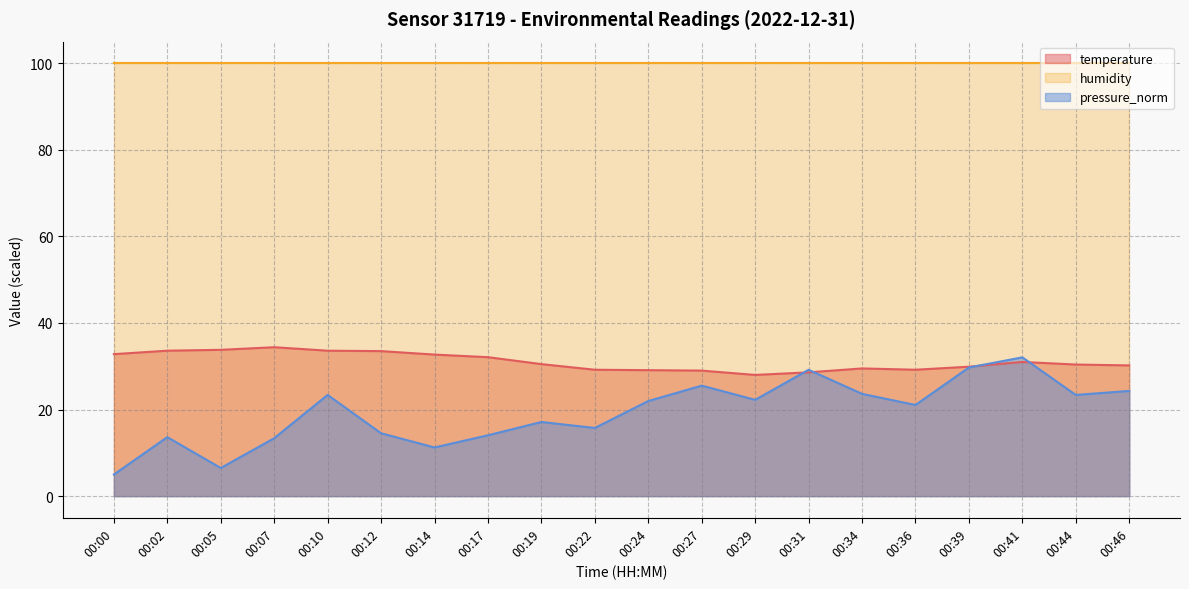

True or false: temperature and pressure_norm cross at least once.

True